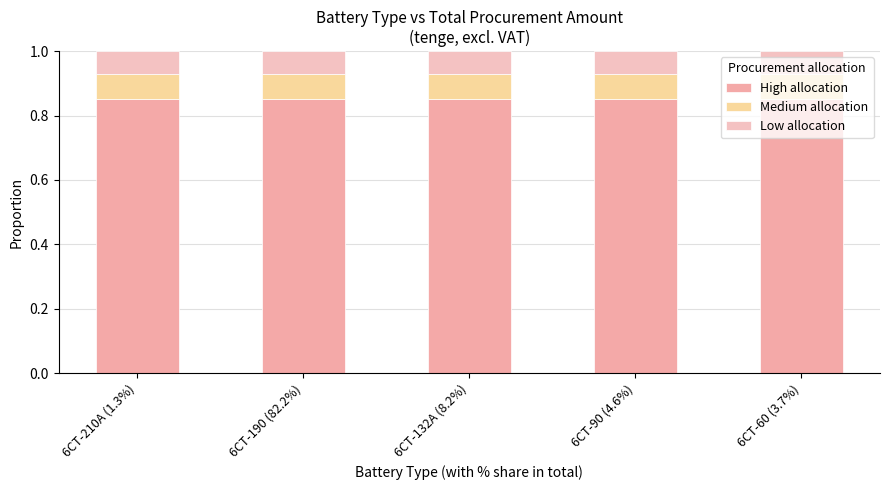

What is the approximate value of Medium allocation at 6СТ-60 (3.7%)?

0.1